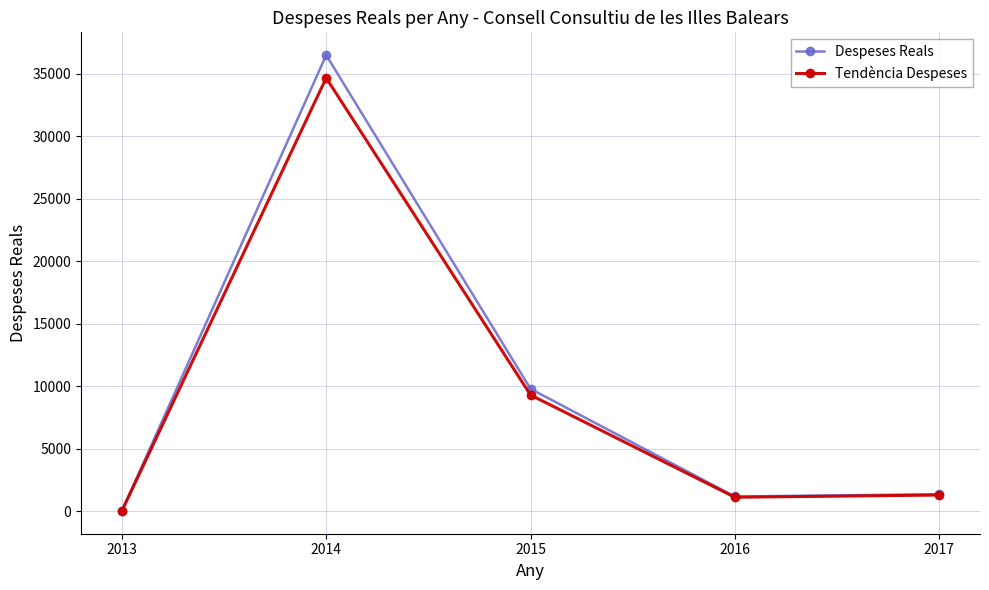

Rank the series by their maximum value, from highest to lowest.

Despeses Reals, Tendència Despeses